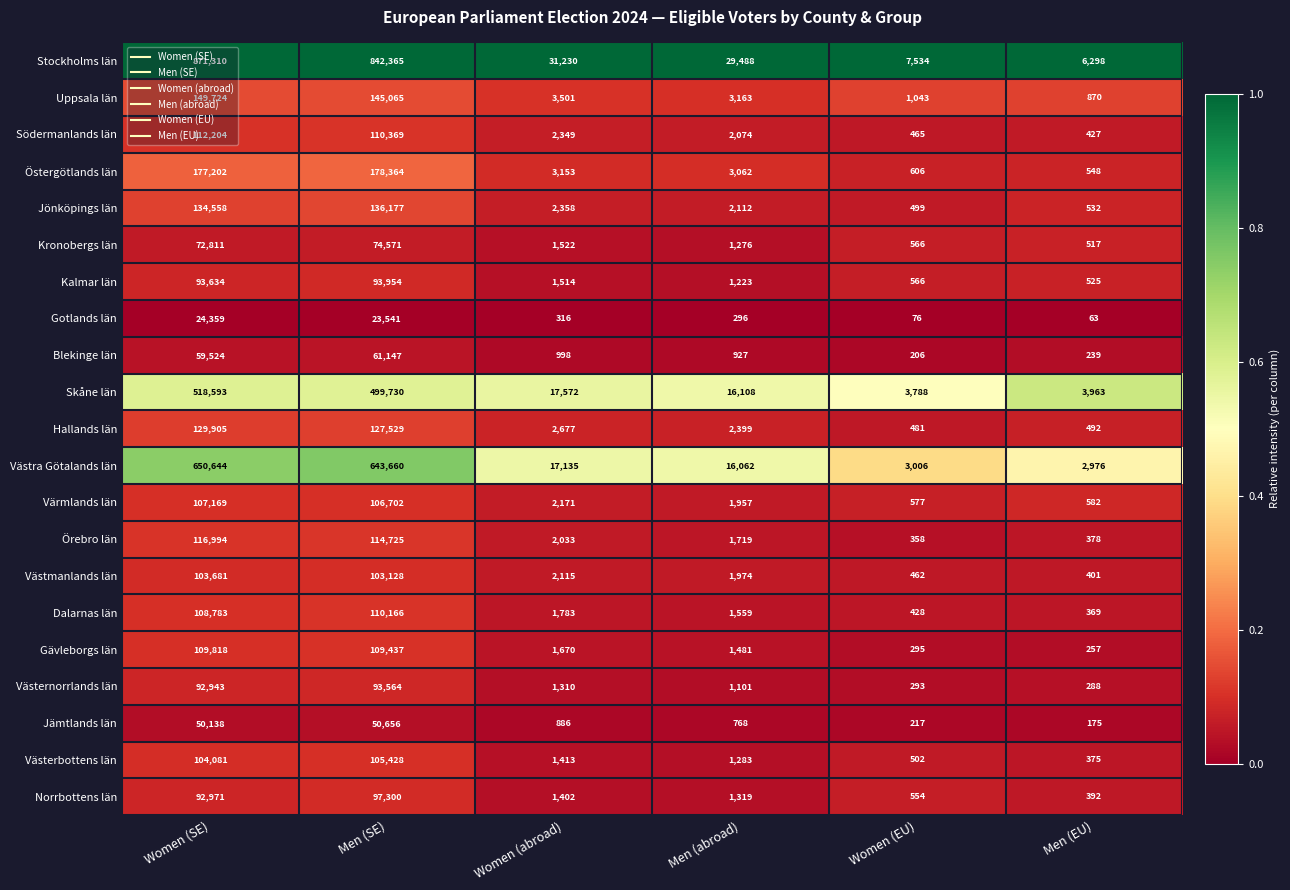

Rank the series by their maximum value, from highest to lowest.

Stockholms län, Västra Götalands län, Skåne län, Östergötlands län, Uppsala län, Jönköpings län, Hallands län, Örebro län, Södermanlands län, Dalarnas län, Gävleborgs län, Värmlands län, Västerbottens län, Västmanlands län, Norrbottens län, Kalmar län, Västernorrlands län, Kronobergs län, Blekinge län, Jämtlands län, Gotlands län